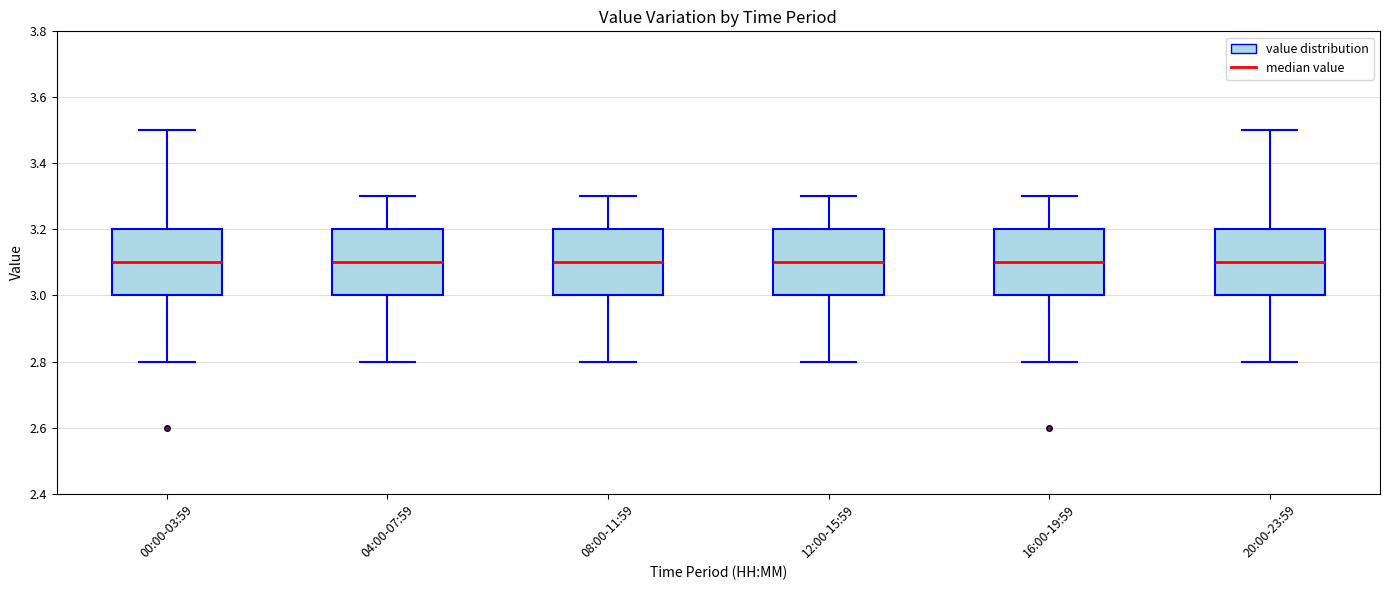

Reading left to right, read every box against the y-axis: the position of its median line, the range the box covers, and the ends of its whiskers. The values are not printed on the chart, so give them approximately, as read against the axis.

00:00-03:59: median 3.1, box 3.0 to 3.2, whiskers 2.8 to 3.5
04:00-07:59: median 3.1, box 3.0 to 3.2, whiskers 2.8 to 3.3
08:00-11:59: median 3.1, box 3.0 to 3.2, whiskers 2.8 to 3.3
12:00-15:59: median 3.1, box 3.0 to 3.2, whiskers 2.8 to 3.3
16:00-19:59: median 3.1, box 3.0 to 3.2, whiskers 2.8 to 3.3
20:00-23:59: median 3.1, box 3.0 to 3.2, whiskers 2.8 to 3.5